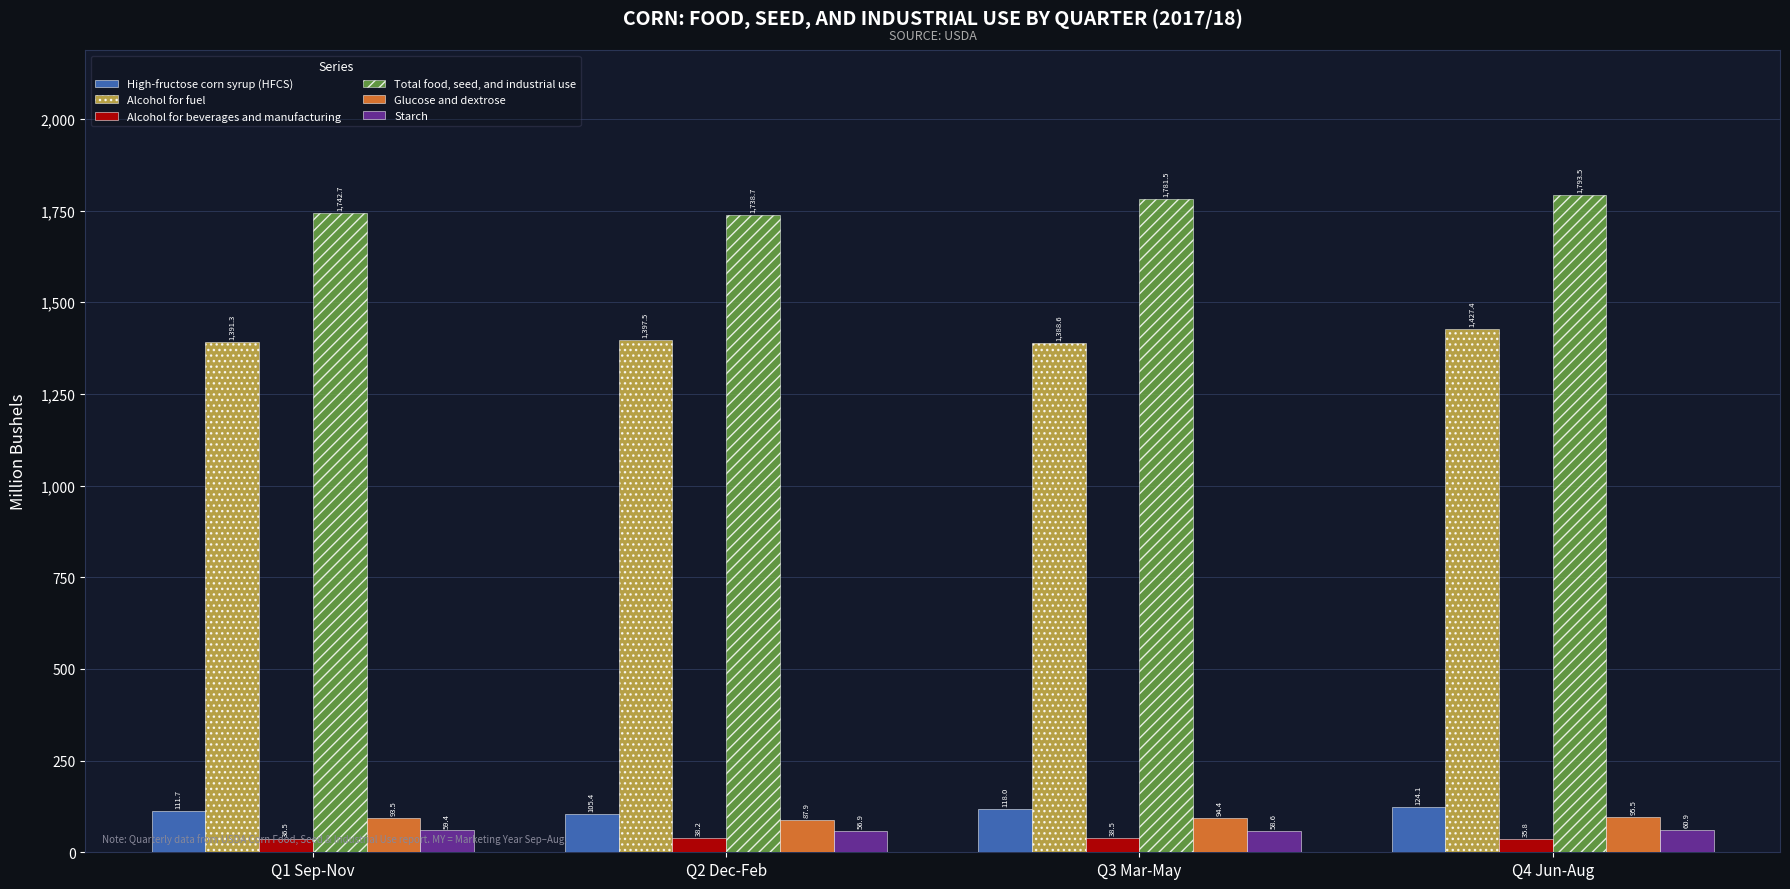

Which series has the largest total across all categories?

Total food, seed, and industrial use